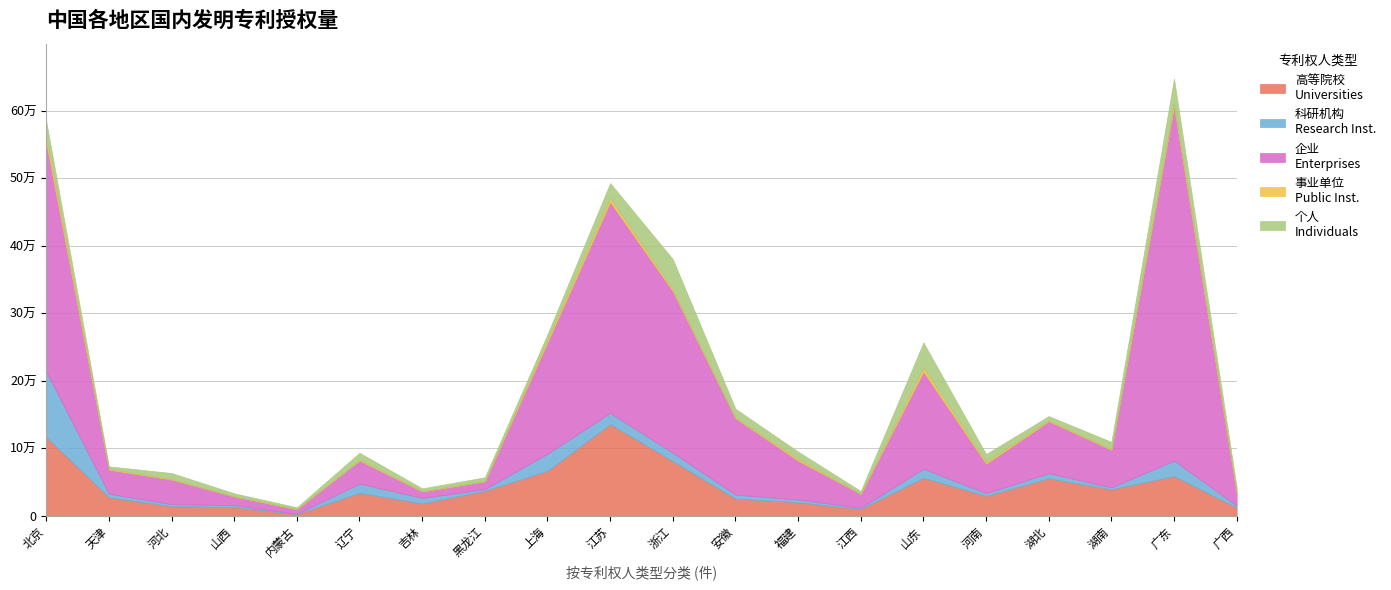

At which category does 事业单位
Public Inst. reach its first local peak?

辽宁